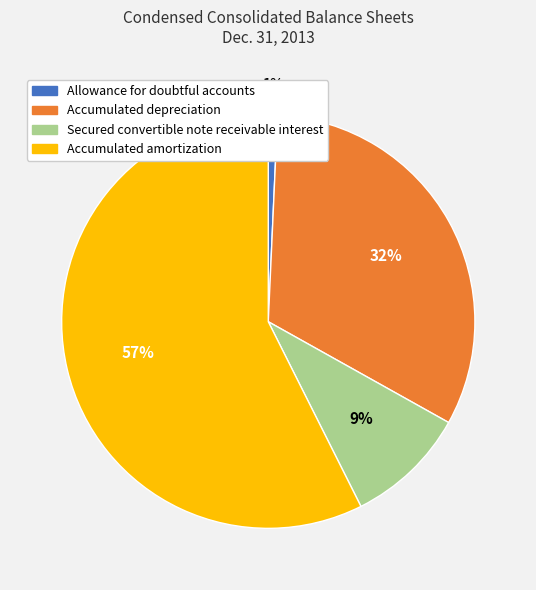

To the nearest percent, what is the combined percentage of Accumulated depreciation and Allowance for doubtful accounts?

33%